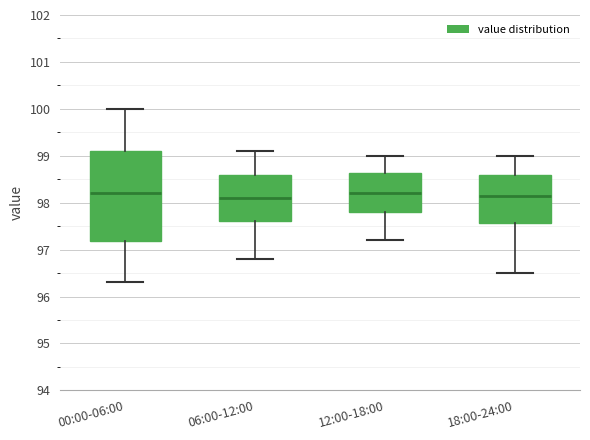

Where does the upper whisker of the box for 06:00-12:00 end on the y-axis? The values are not printed on the chart, so give them approximately, as read against the axis.

99.1